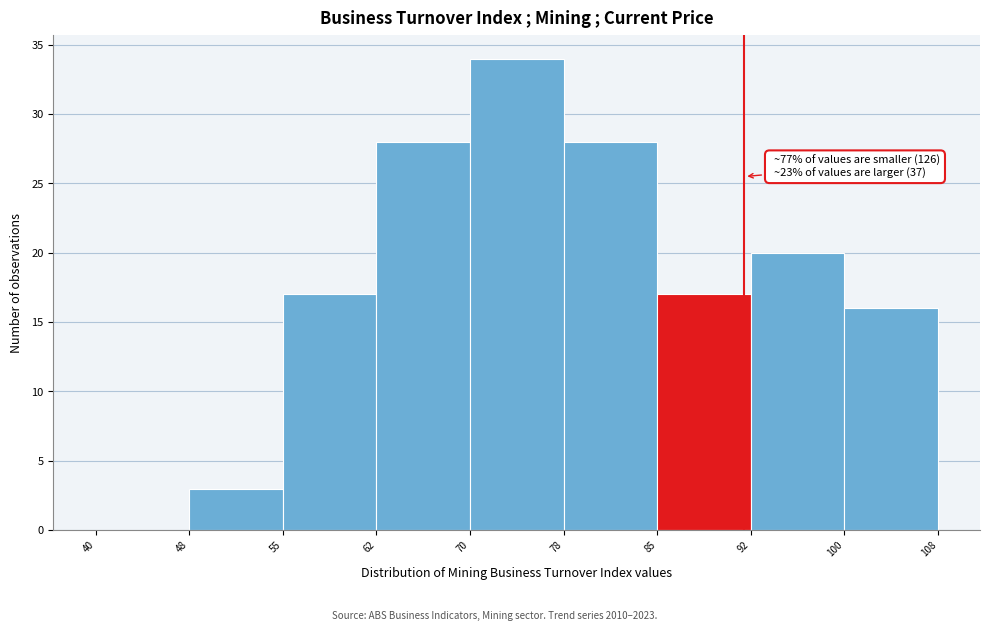

Which range on the x-axis has the tallest bar?

70 to 78